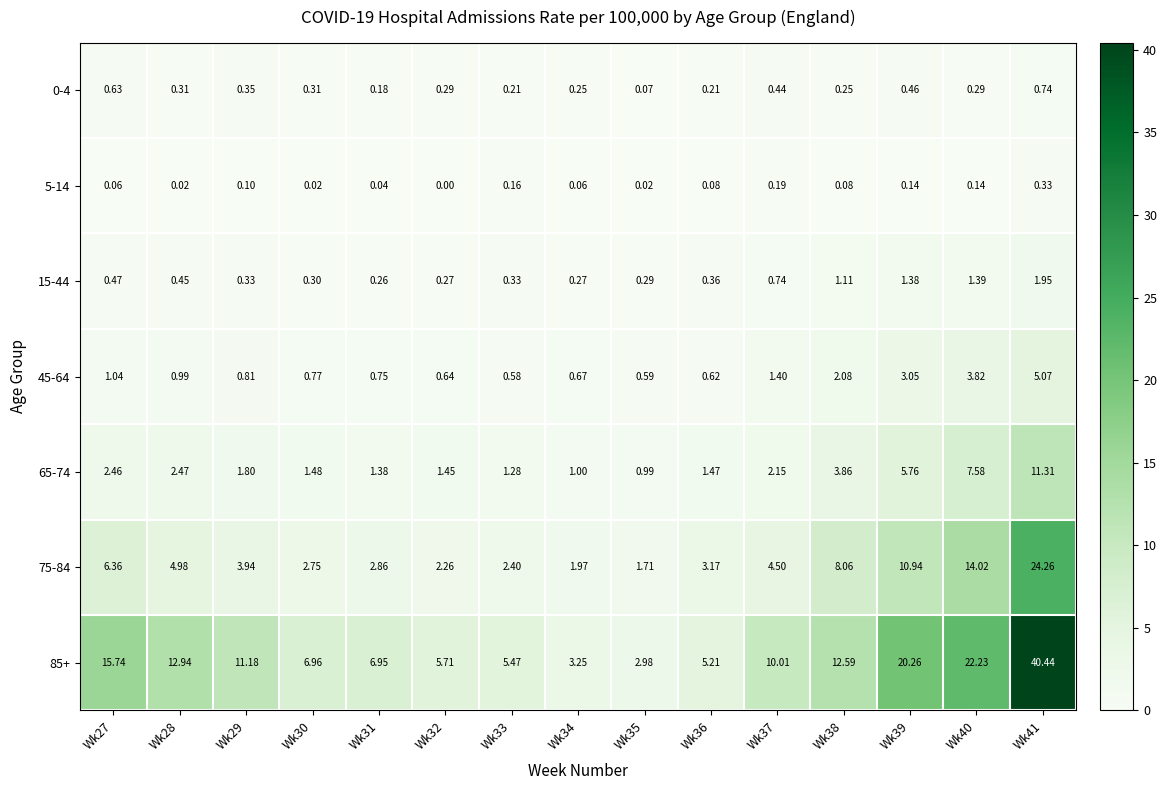

Is the value of 85+ at Wk39 greater than the value of 65-74 at Wk27?

Yes